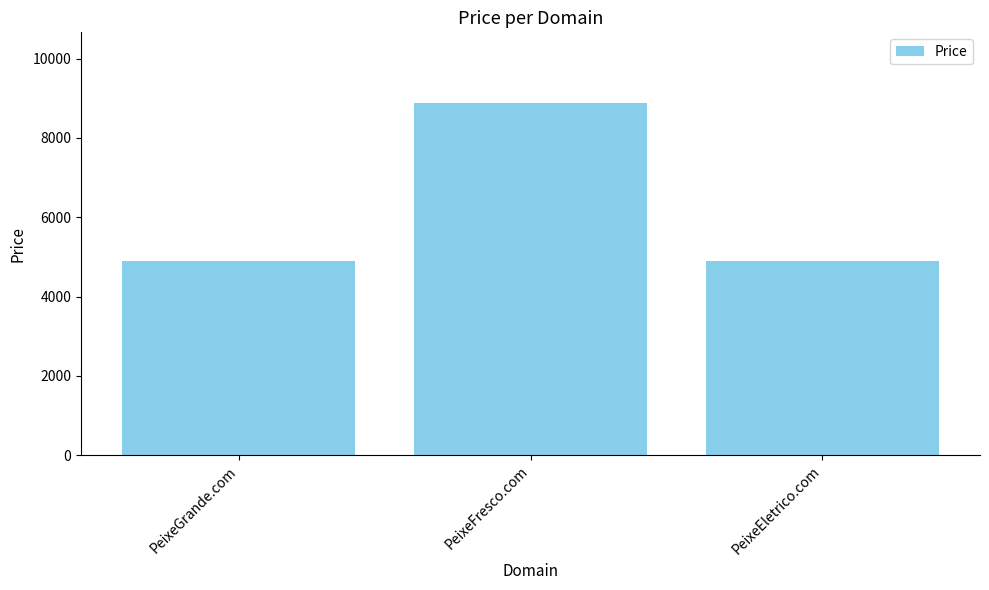

What is the difference between the maximum and minimum values?

4000